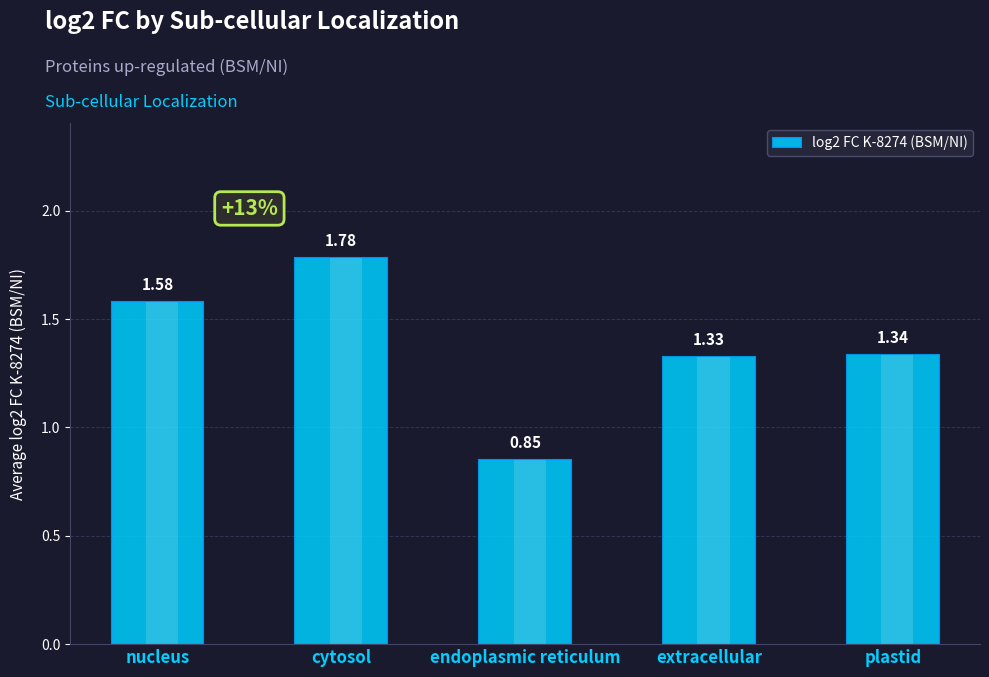

Between plastid and endoplasmic reticulum, which is larger?

plastid